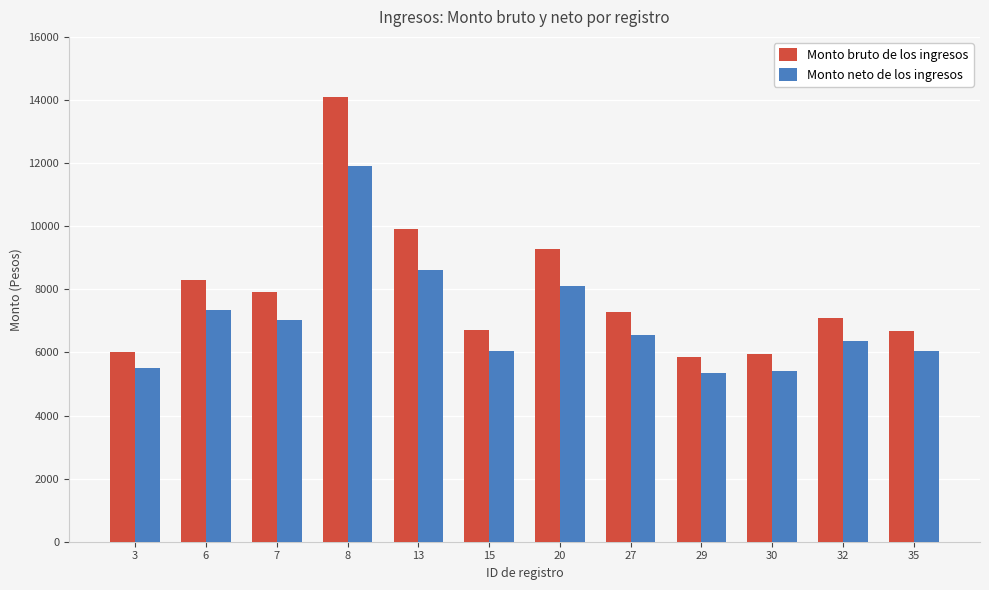

How many bars are there in each group?

2